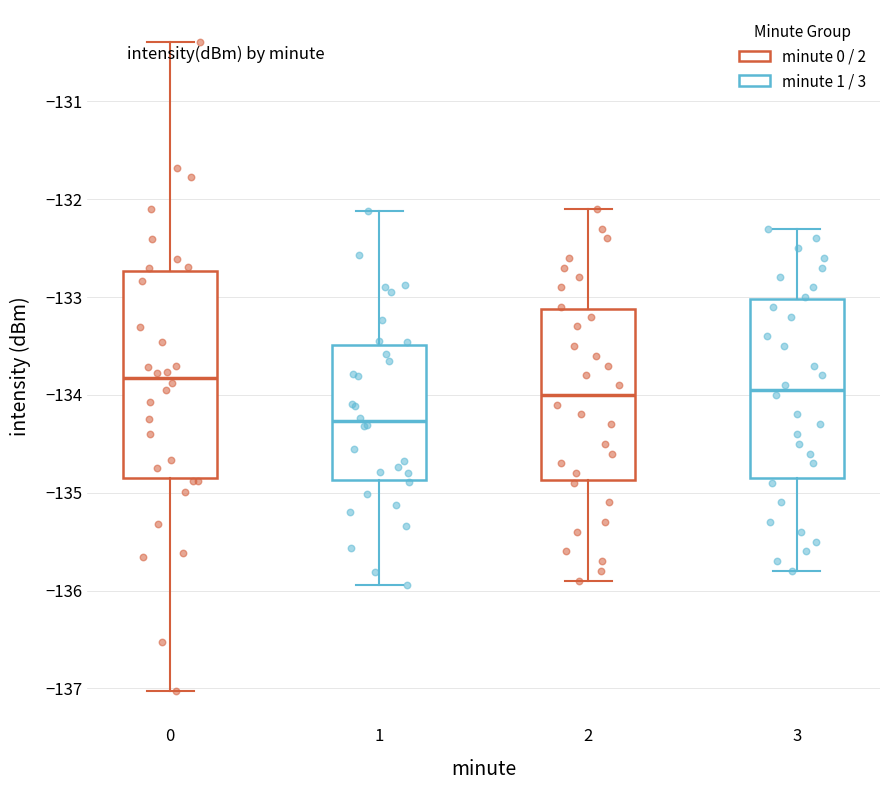

Which box's median line is the lowest?

1